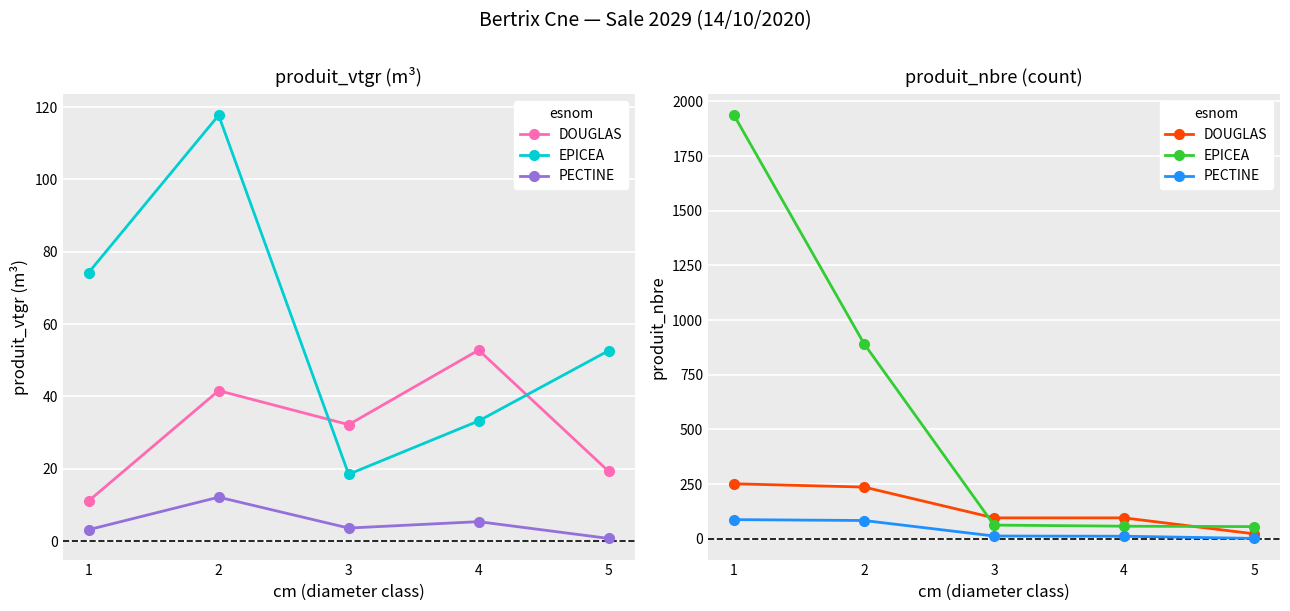

What is the approximate value of PECTINE at 4?

11